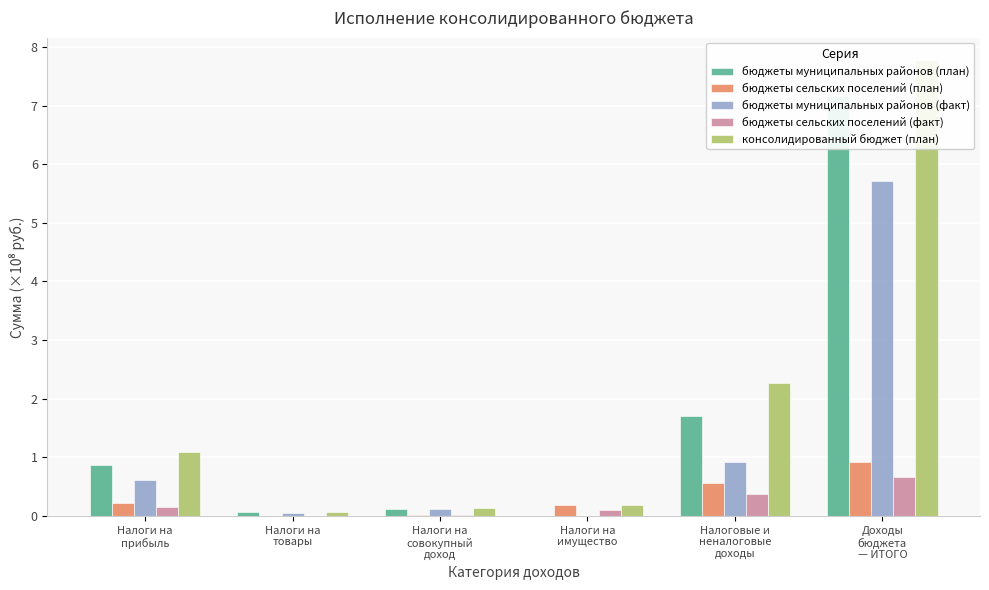

True or false: бюджеты сельских поселений (план) has a value of 0.6 at Доходы
бюджета
— ИТОГО.

False